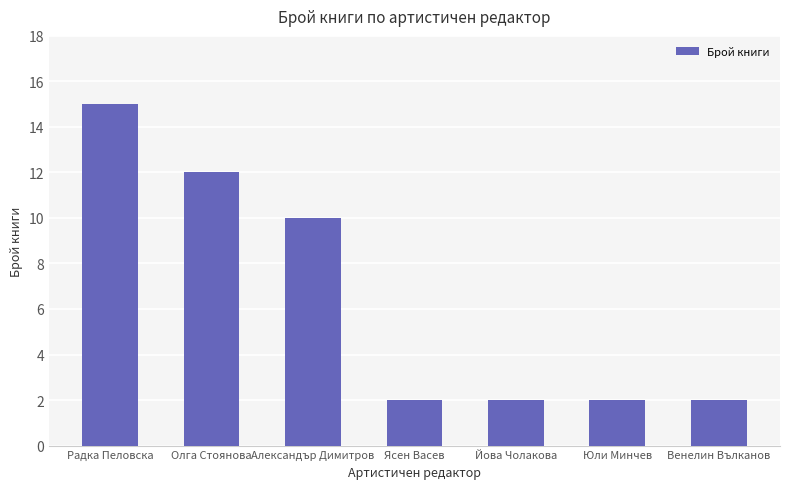

Count the number of data series in this chart.

1